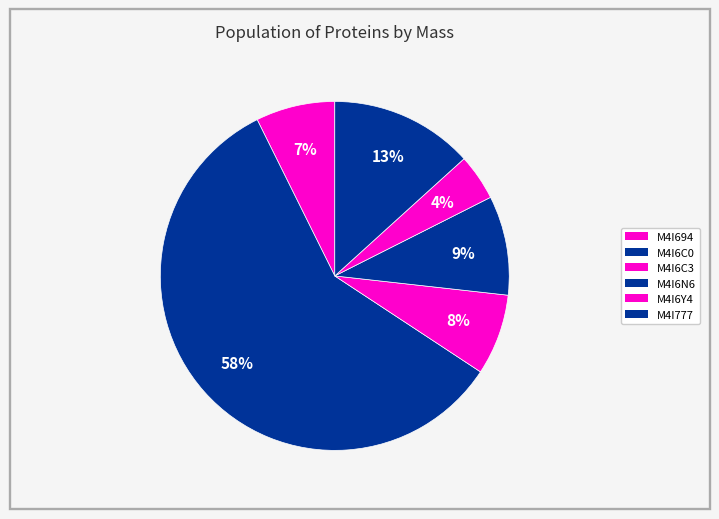

Rank the categories by value from highest to lowest.

M4I6C0, M4I777, M4I6N6, M4I6C3, M4I694, M4I6Y4